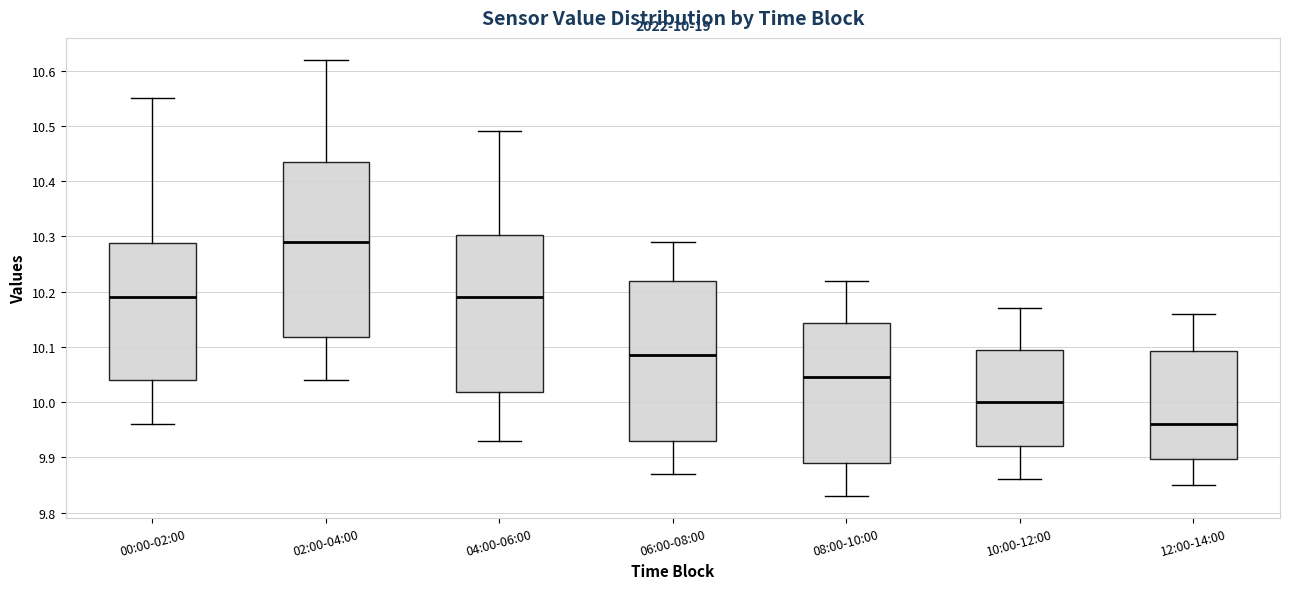

Which box has the lowest median line?

12:00-14:00